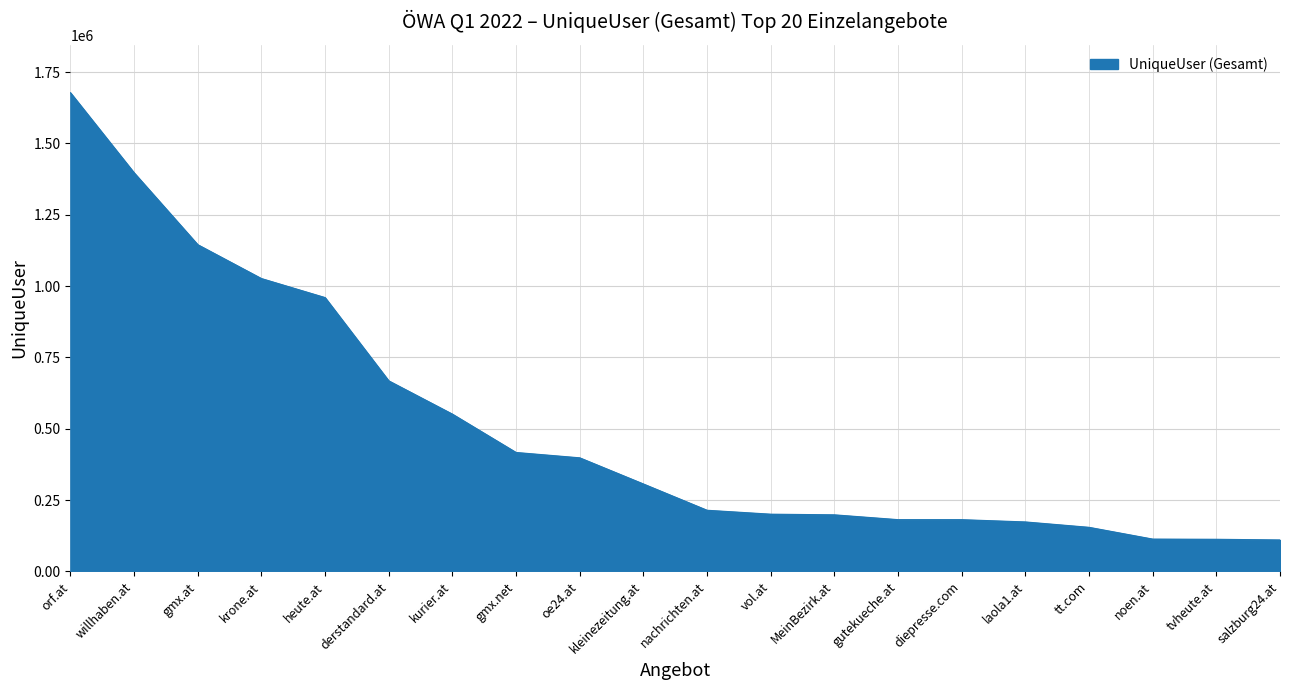

What is the difference between the values at krone.at and noen.at?

913159